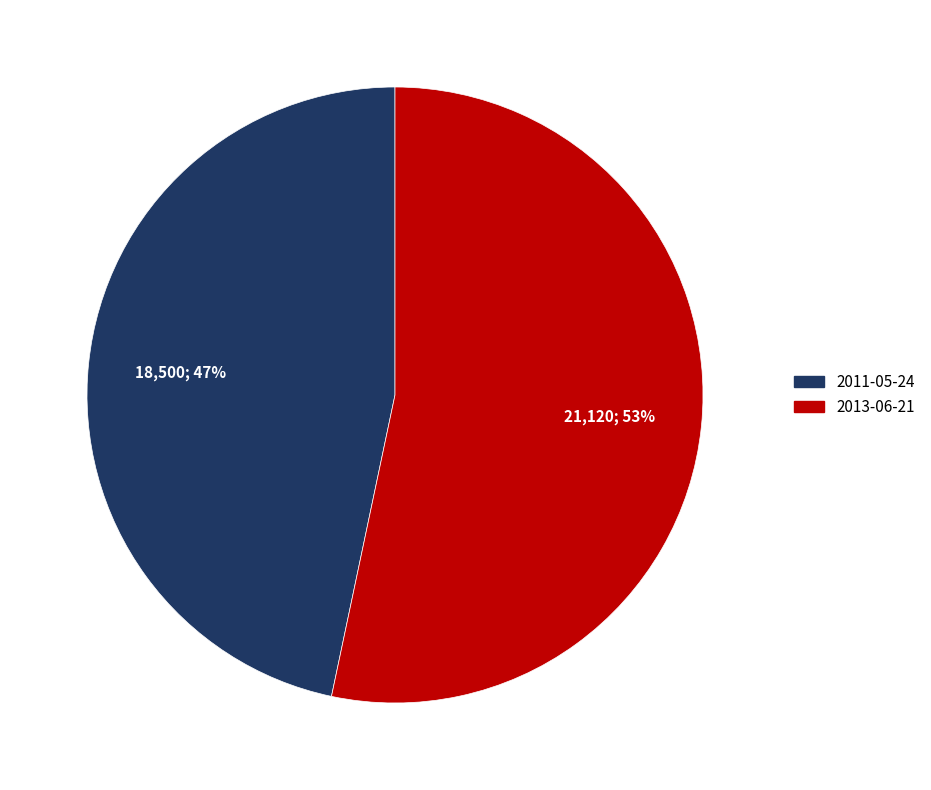

To the nearest percent, what is the combined percentage of 2011-05-24 and 2013-06-21?

100%